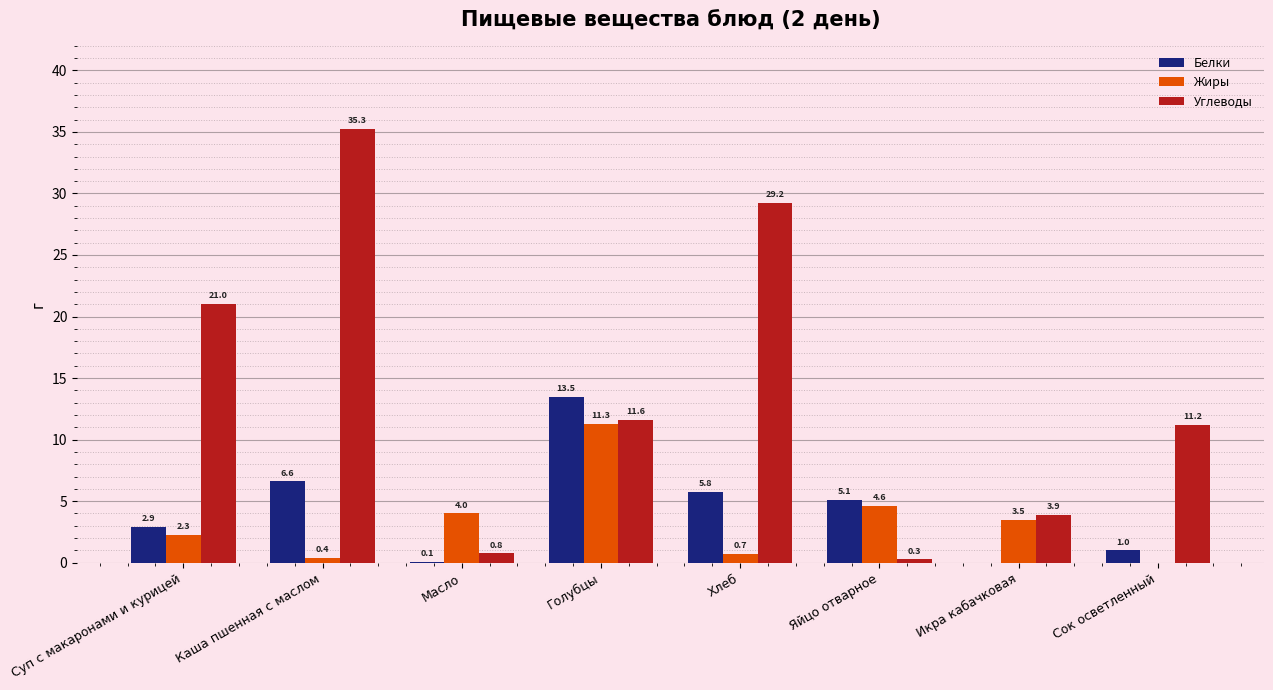

Where does the Белки series first go above 5?

Каша пшенная с маслом